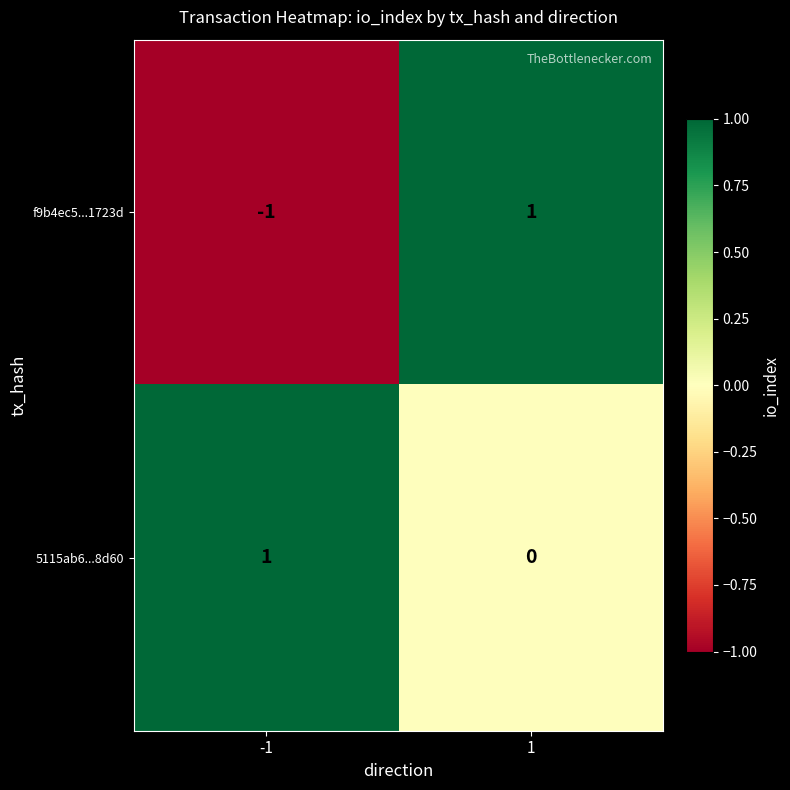

Reading left to right, extract all data points from this chart.

f9b4ec5...1723d: -1	1
5115ab6...8d60: 1	0